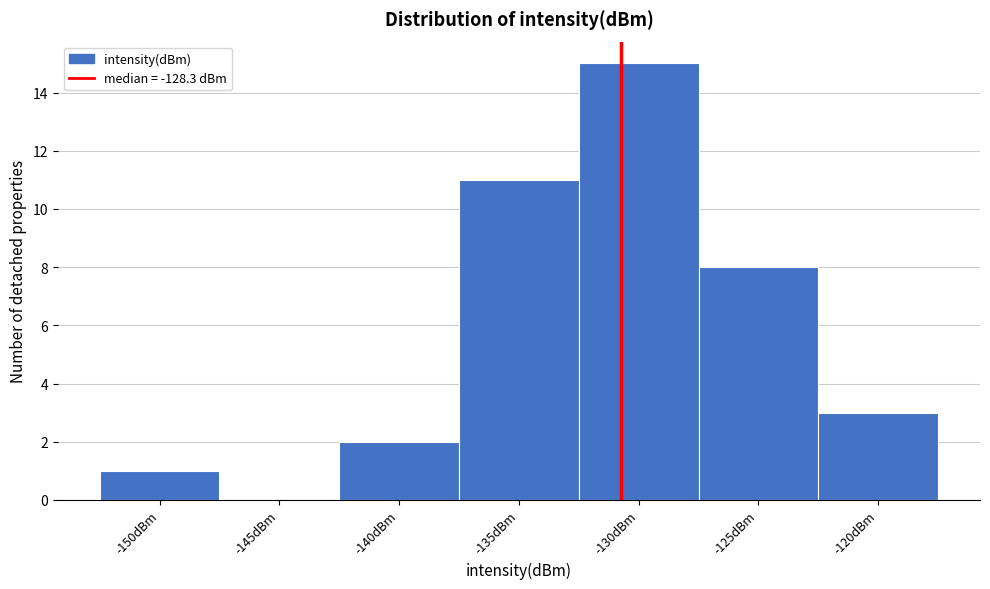

Reading right to left, list all the values displayed in this chart.

-120dBm=3	-125dBm=8	-130dBm=15	-135dBm=11	-140dBm=2	-145dBm=0	-150dBm=1